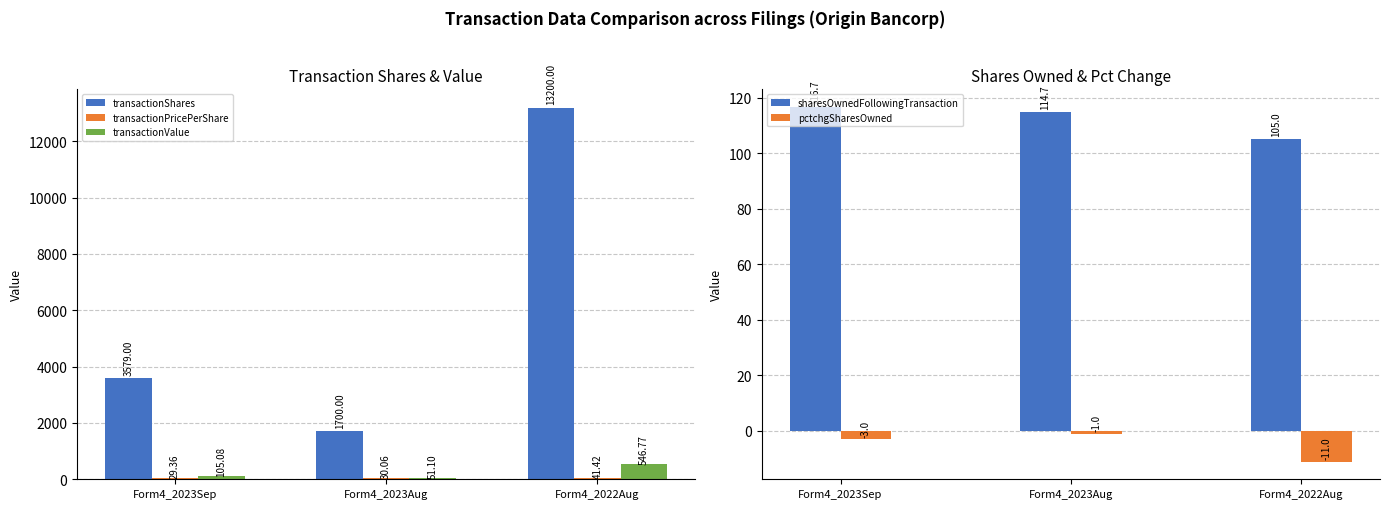

How many groups of bars are there?

3